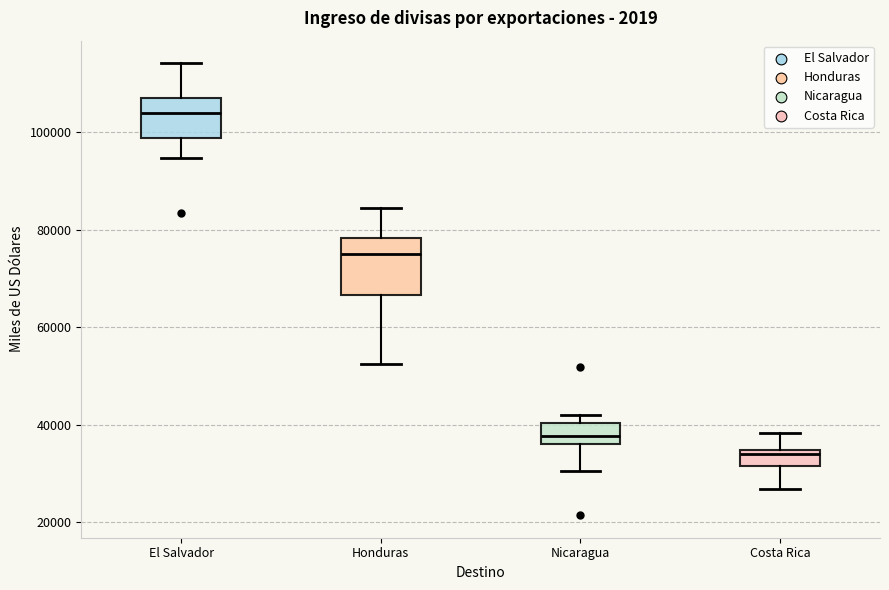

Comparing the boxes themselves (not the whiskers), which one is the tallest?

Honduras